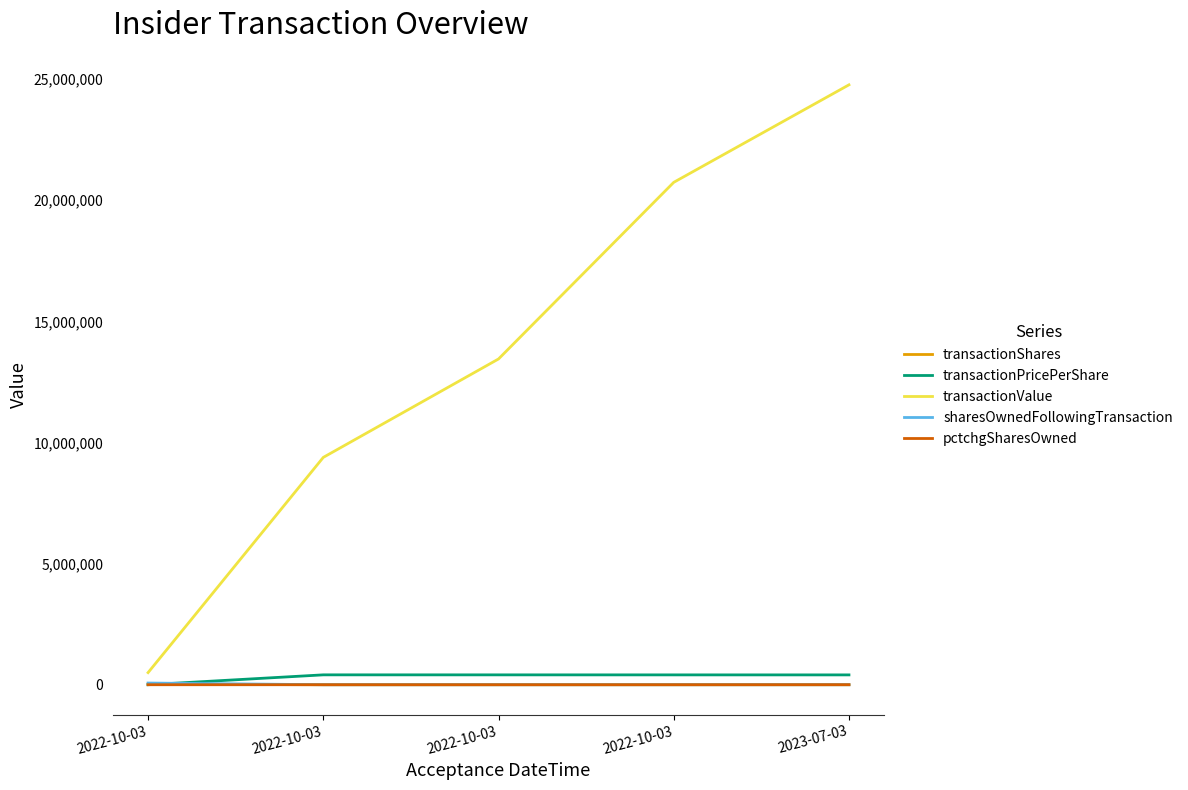

How many lines are shown in the chart?

5